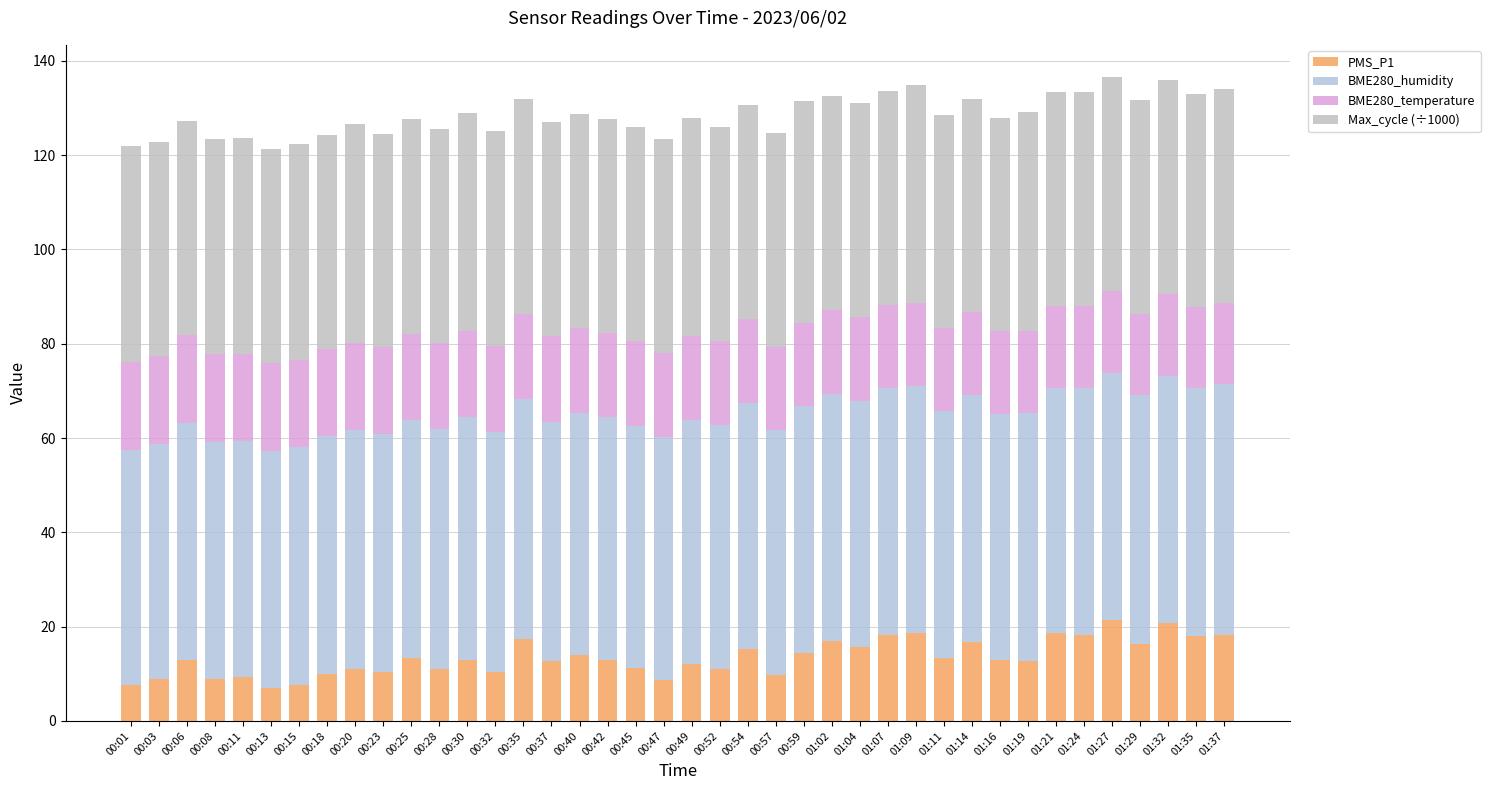

How many categories are shown in the chart?

40